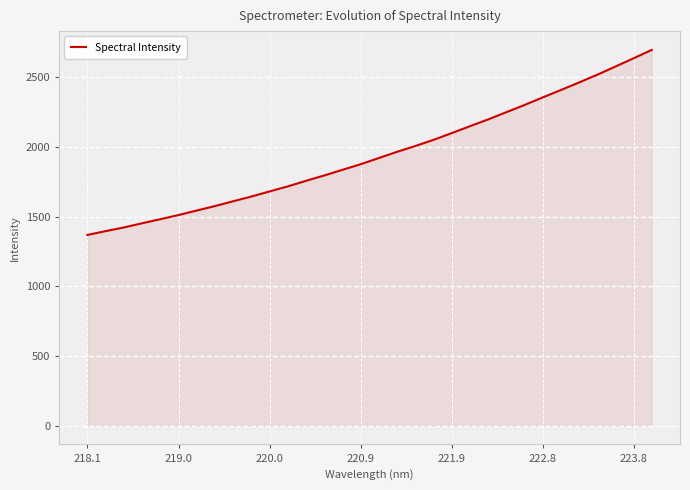

What is the maximum value shown in the chart?

2696.0